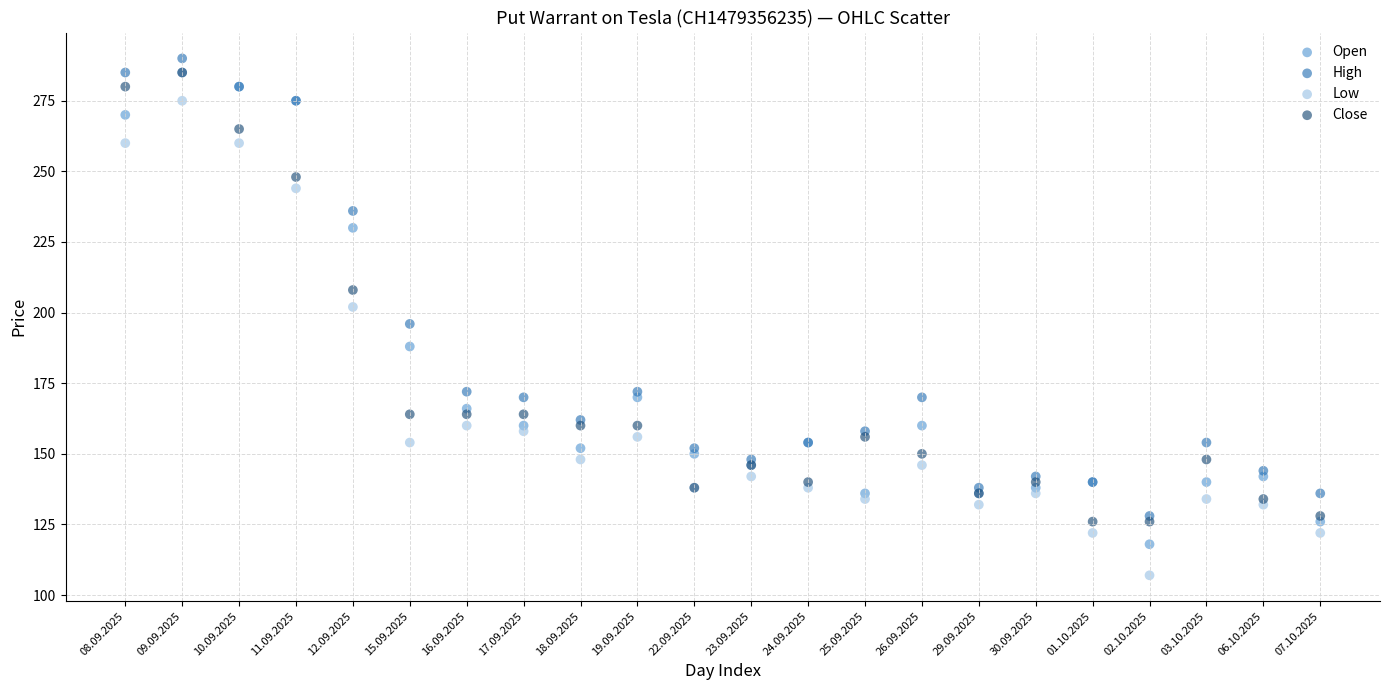

Which series has the widest spread of Y values?

Low